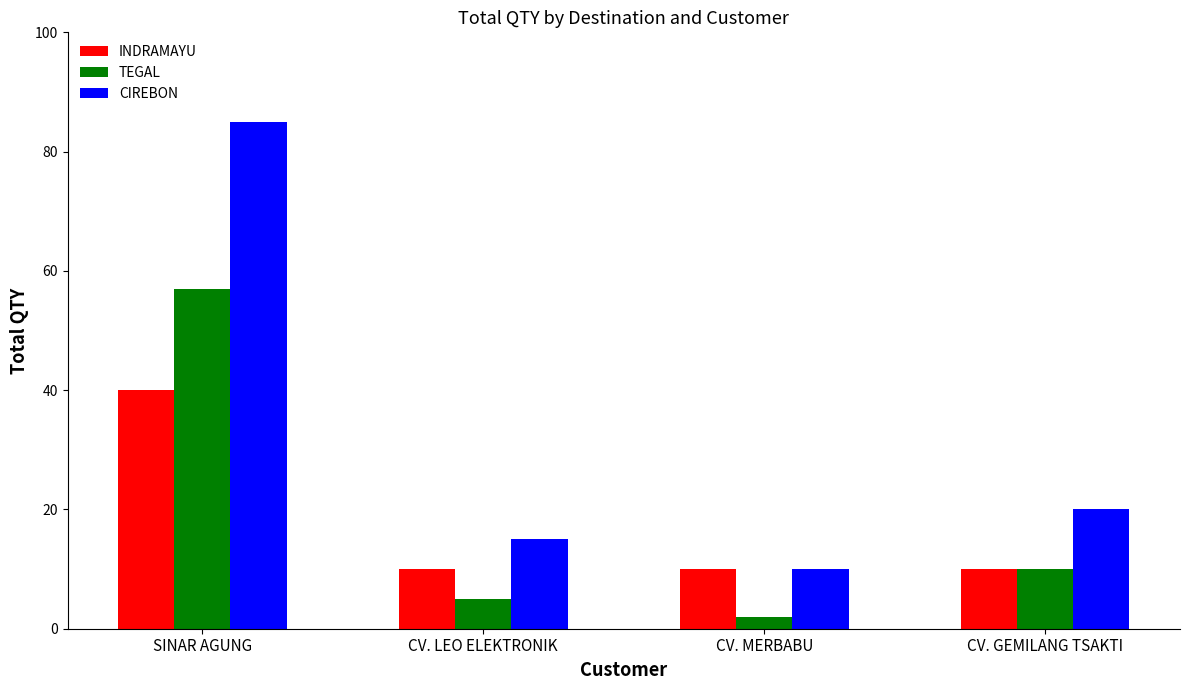

Rank the categories by TEGAL value from lowest to highest.

CV. MERBABU, CV. LEO ELEKTRONIK, CV. GEMILANG TSAKTI, SINAR AGUNG